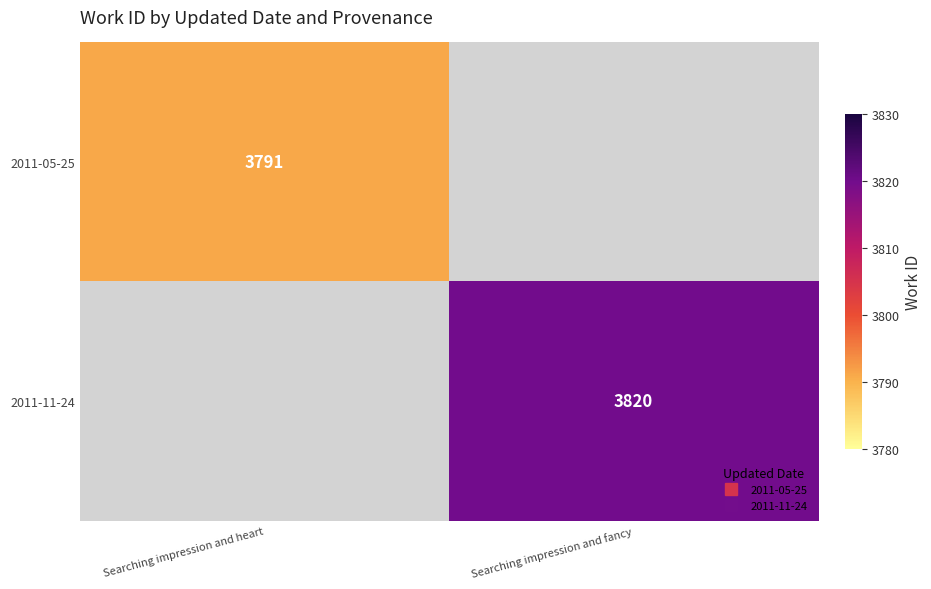

List the series in order of their overall mean, lowest first.

2011-05-25, 2011-11-24